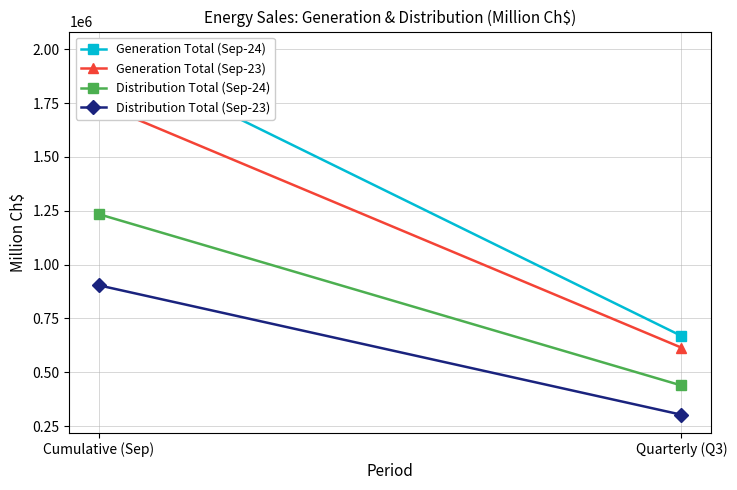

Which has a higher value, Quarterly (Q3) or Cumulative (Sep)?

Cumulative (Sep)